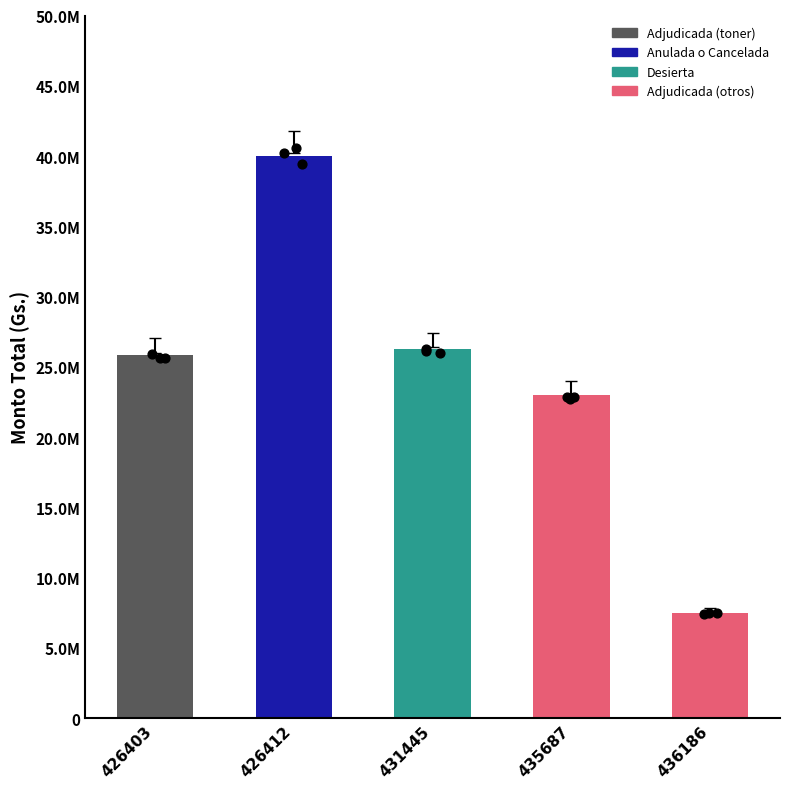

What is the change in value from 426403 to 426412?

+14124650